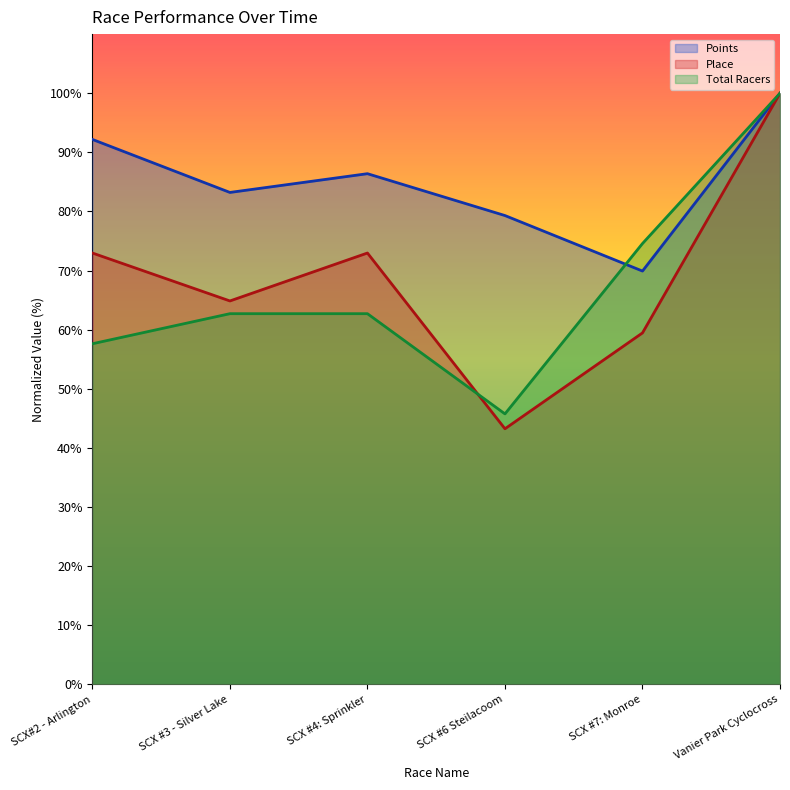

What is the total value across all series at SCX#2 - Arlington?

222.8